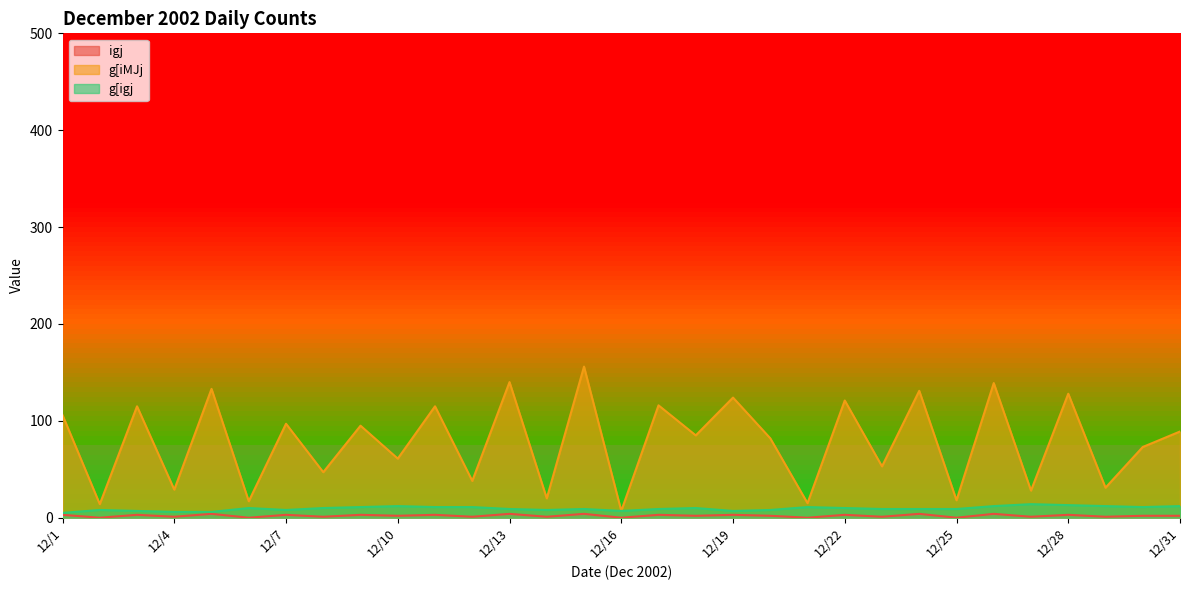

What is the value of the g[igj point at the 11th from the left?

11